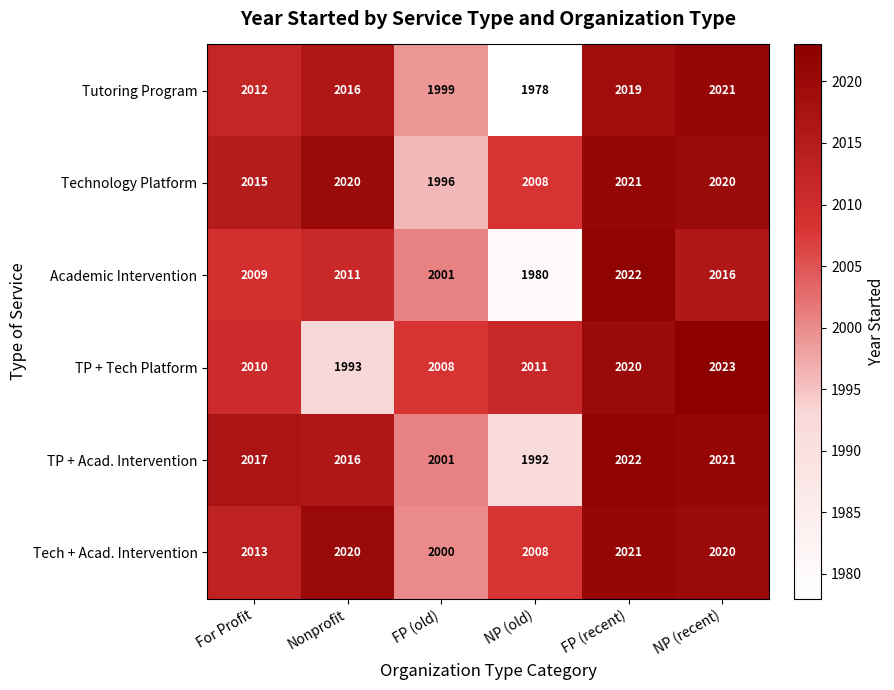

What is the approximate value of TP + Acad. Intervention at Nonprofit, to the nearest 5?

2015